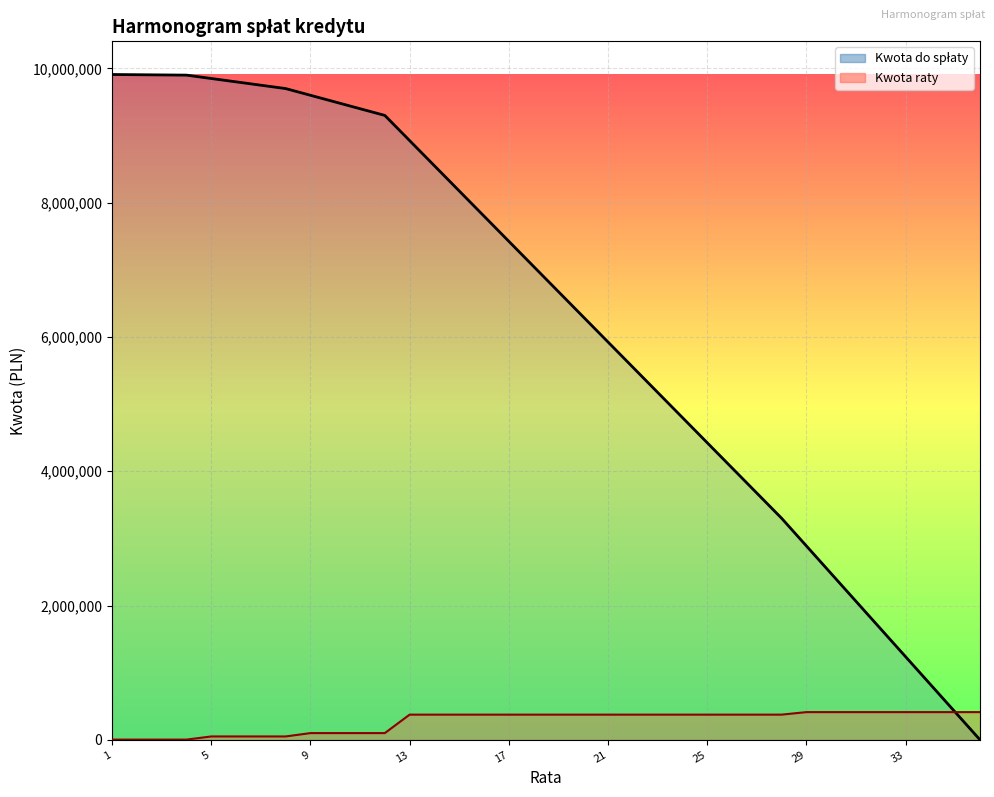

True or false: Kwota do spłaty and Kwota raty intersect in this chart.

False